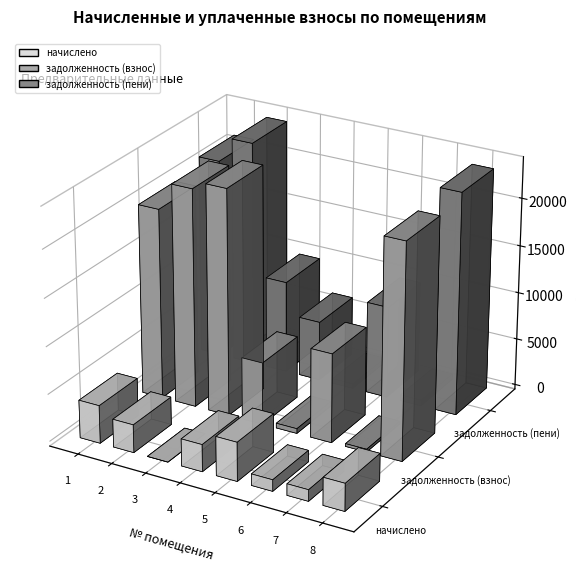

What is the value of the задолженность (пени) bar at the 3rd from the left?

9721.5